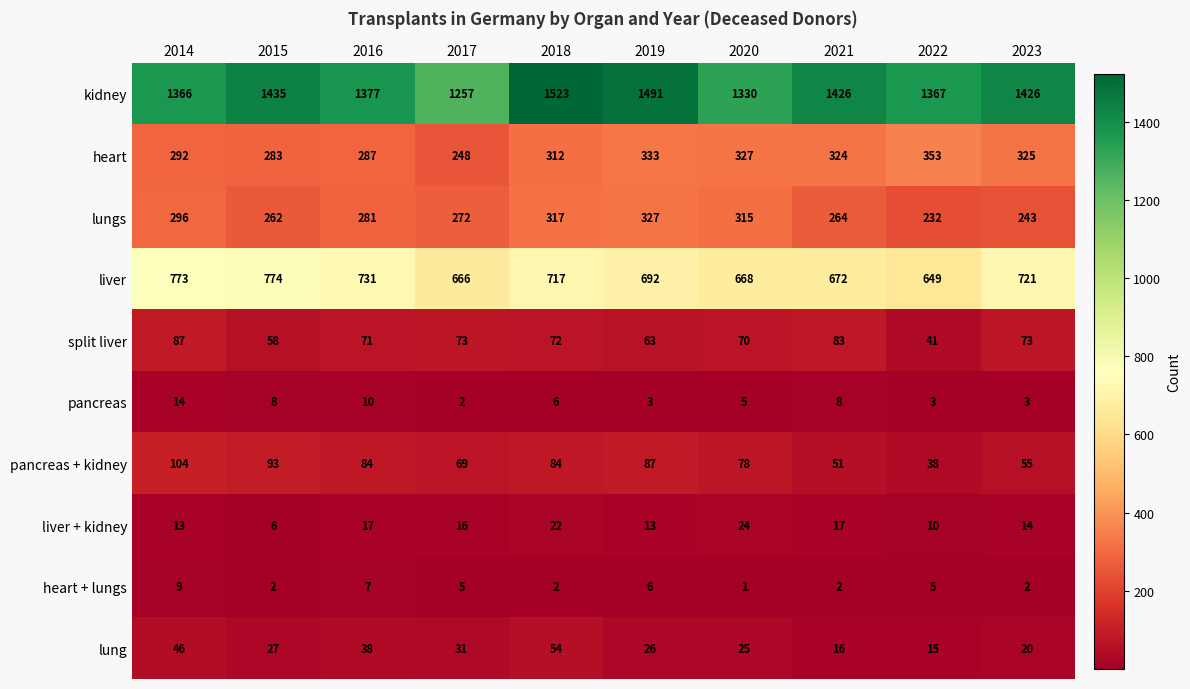

Which category has the highest value in the liver series?

2015